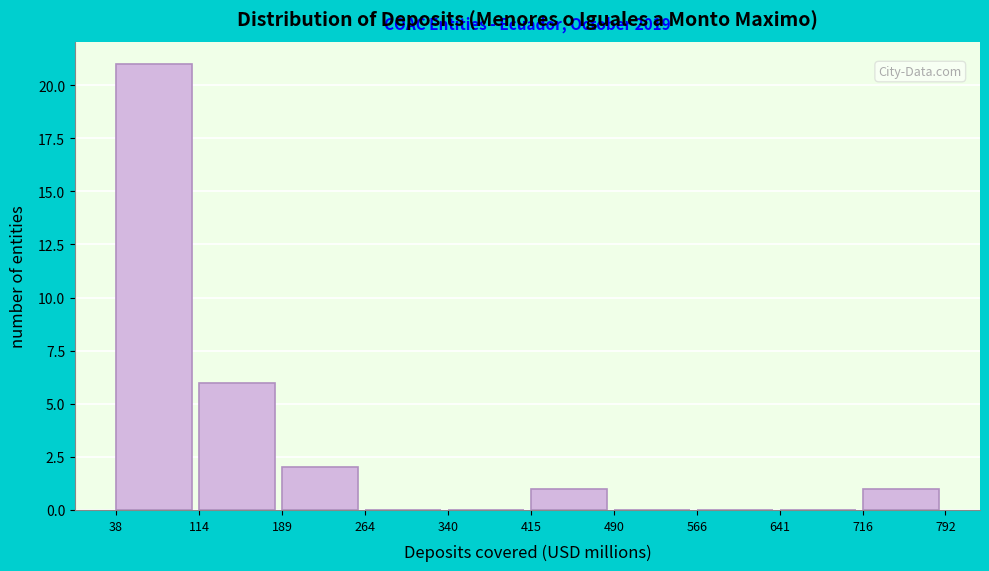

Which range on the x-axis has the tallest bar?

38 to 114